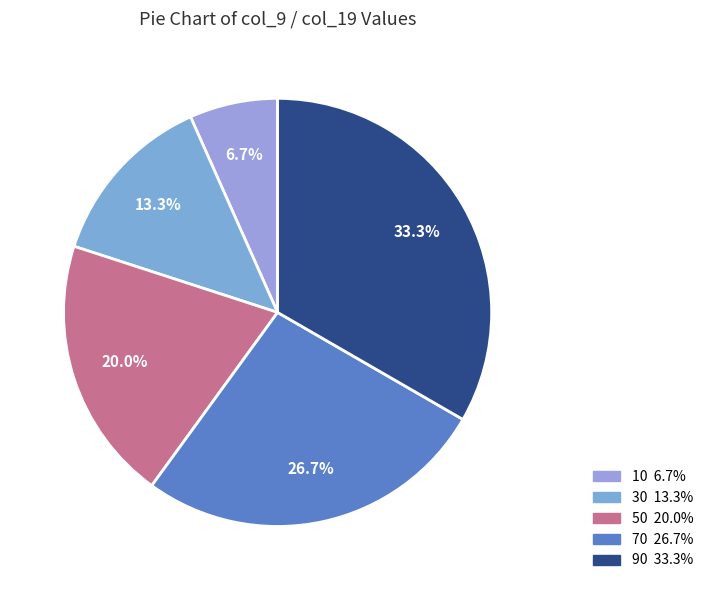

Does 70 represent more than half of the total?

No